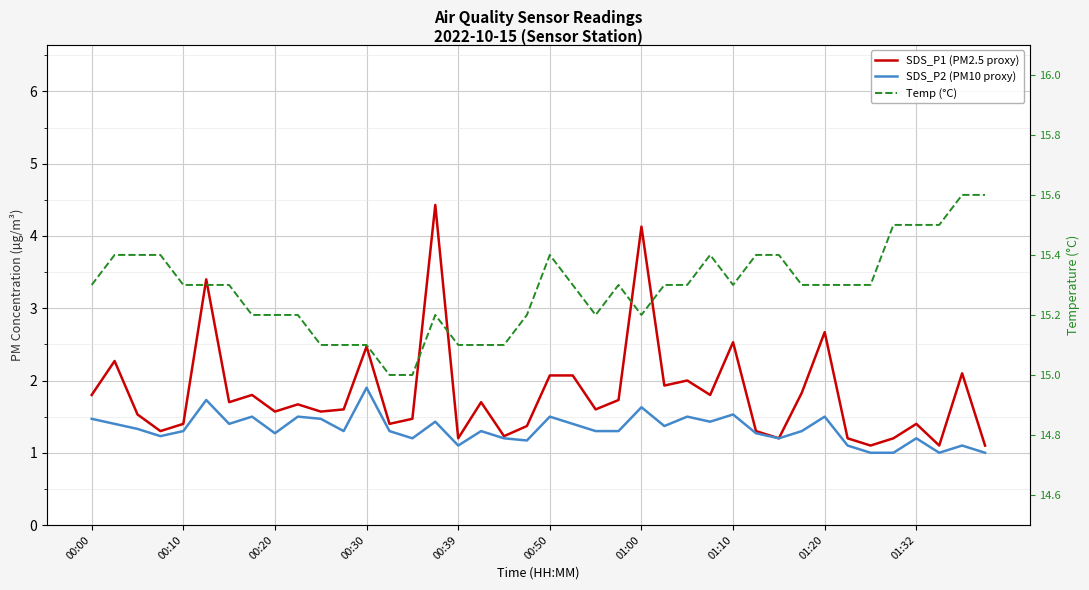

Is it true that SDS_P1 (PM2.5 proxy) equals 0.5 at 00:20?

False